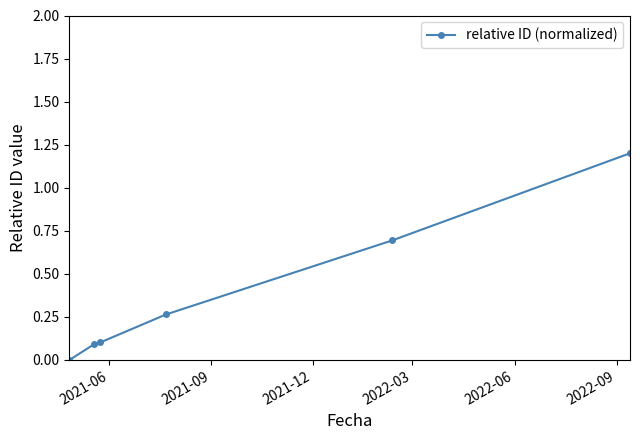

What is the sum of all values?

2.4